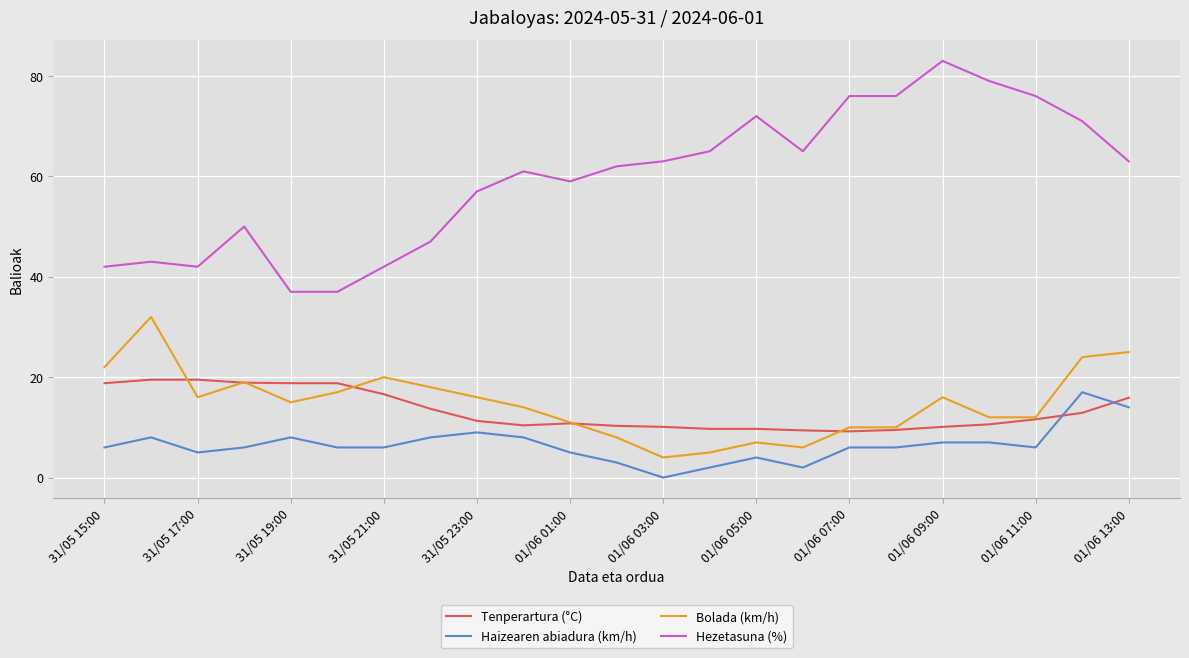

Which series has the largest range (max minus min)?

Hezetasuna (%)